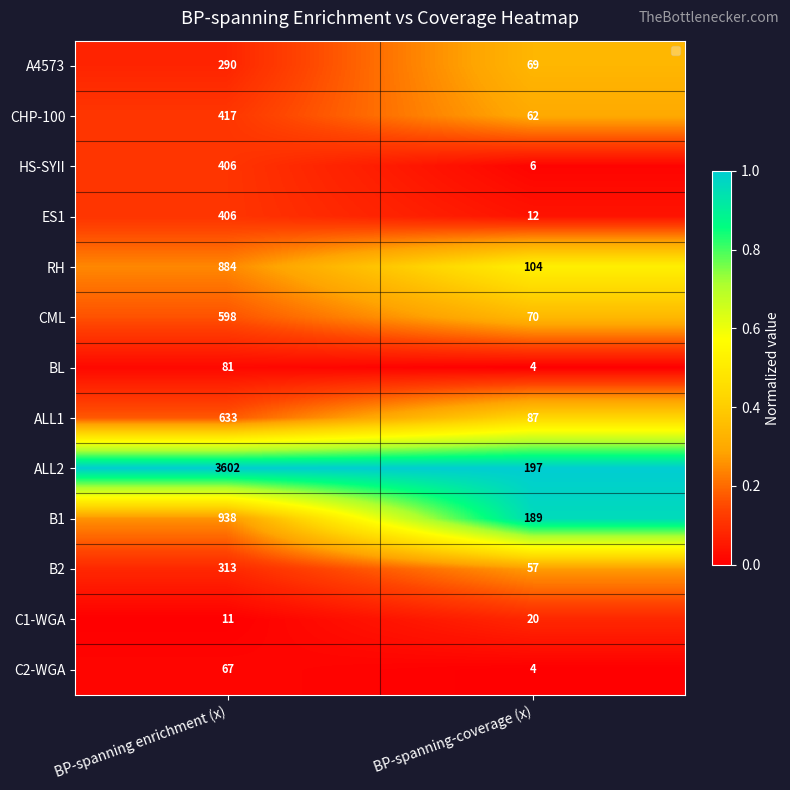

Count the number of data series in this chart.

13